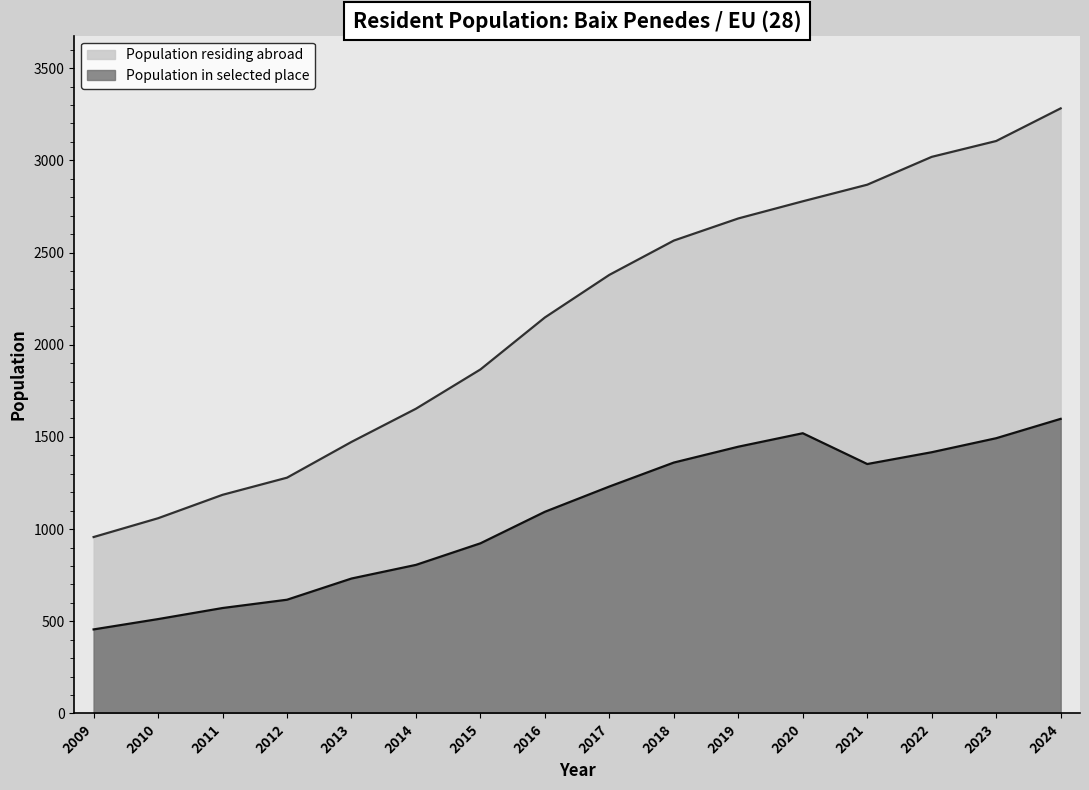

How many interior local valleys does the Population in selected place series have?

1